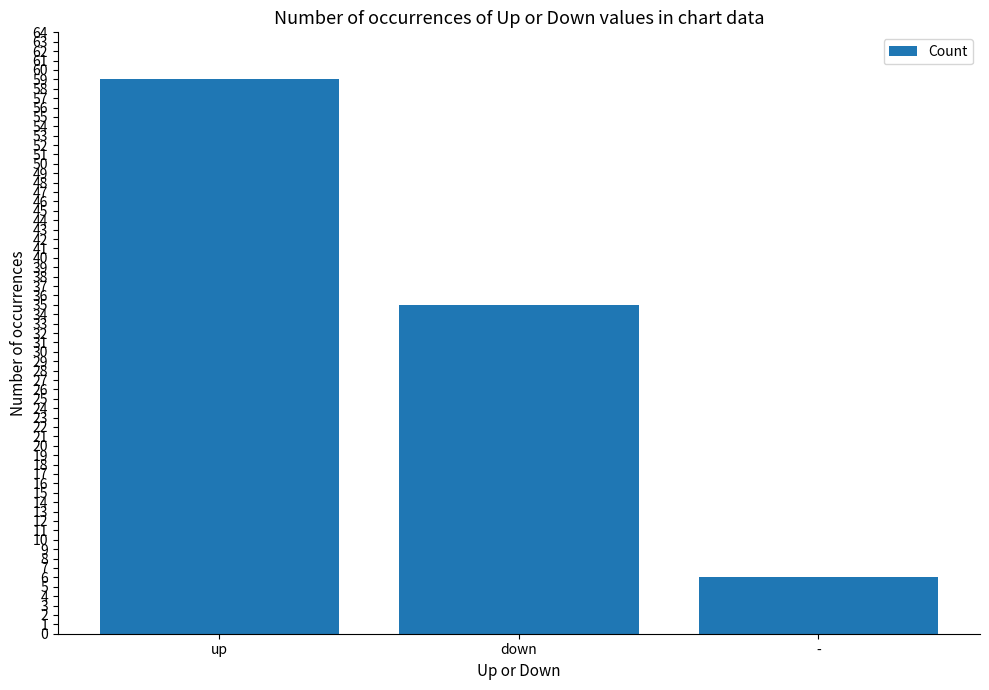

What is the value of the 3rd bar from the left?

6